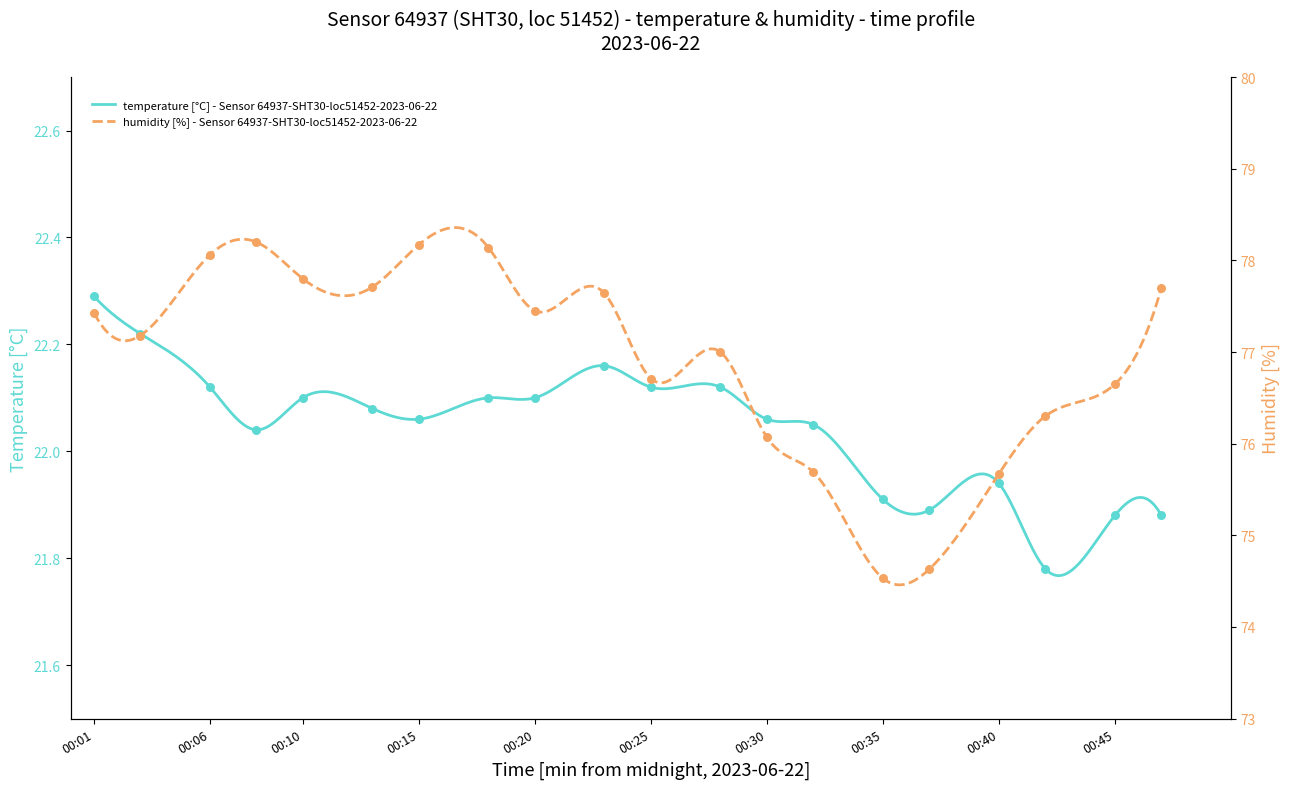

Which series contains the lowest Y value?

temperature